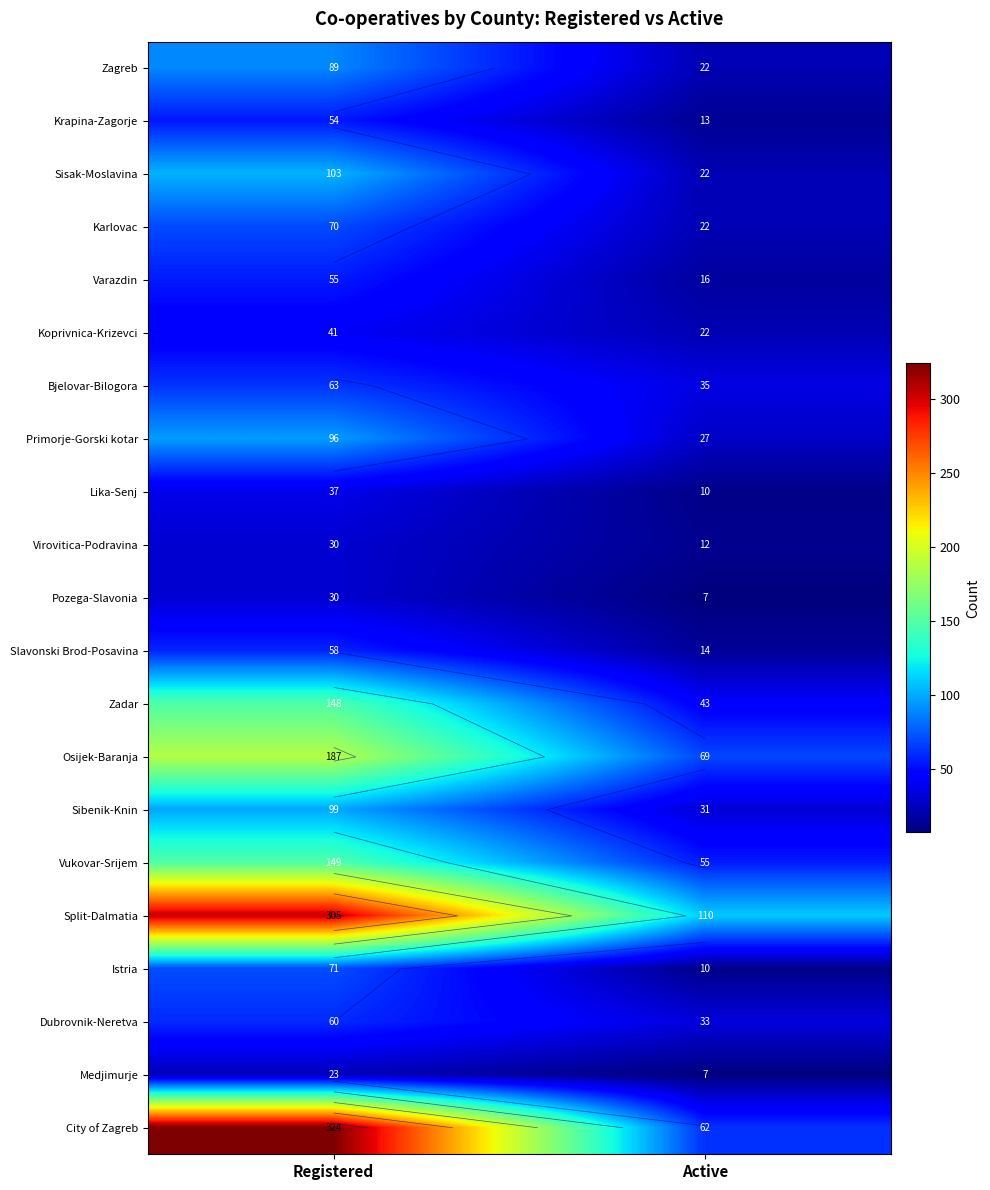

What is the difference between the Varazdin values at Active and Registered?

39